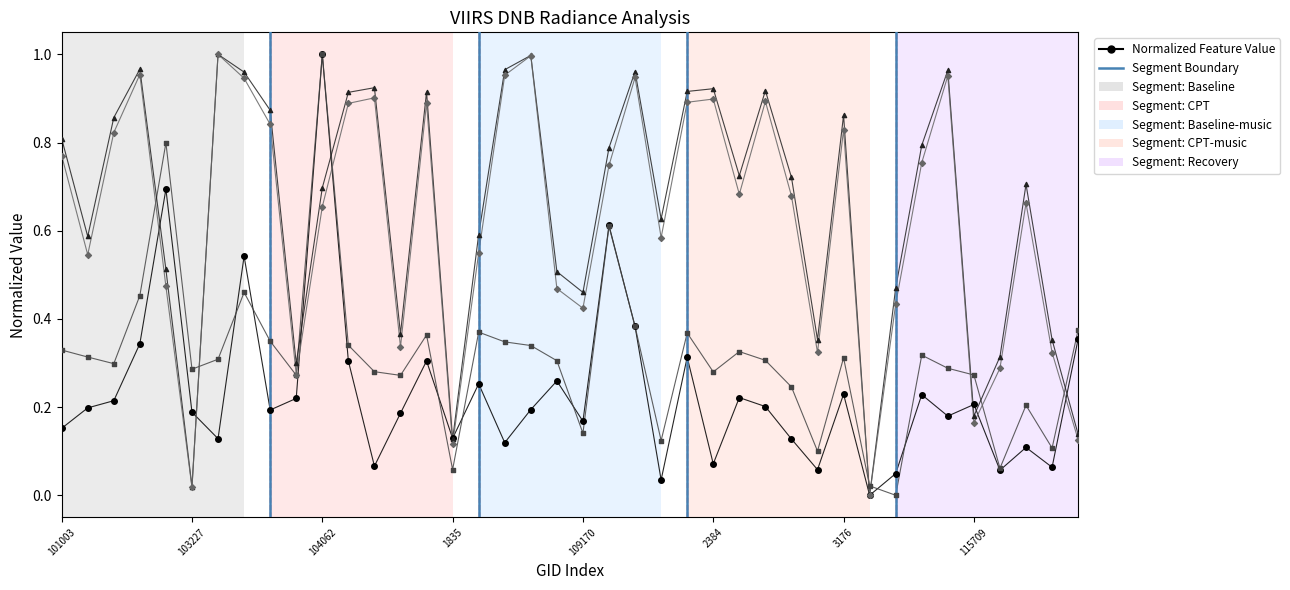

At which category is the sum across all series the highest?

104062